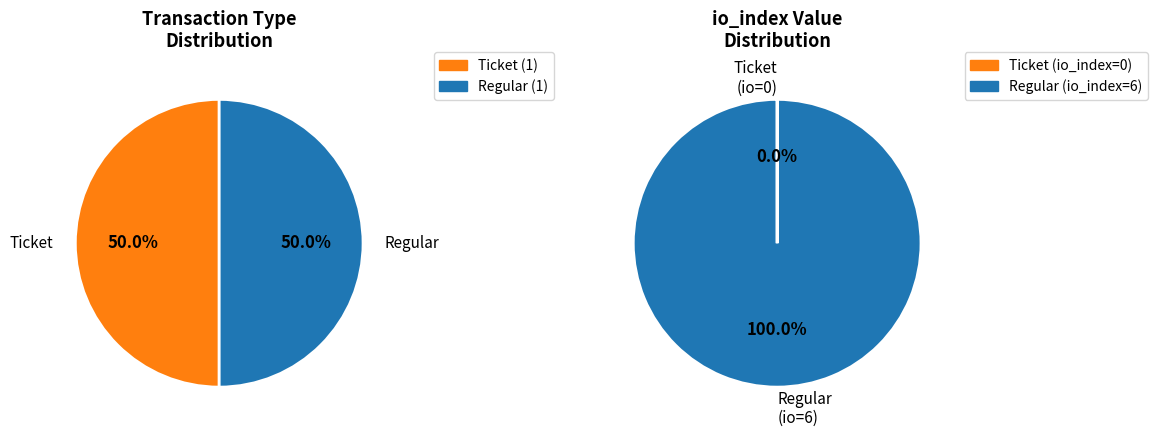

Is it true that io_index=6 is 1% of the pie?

False